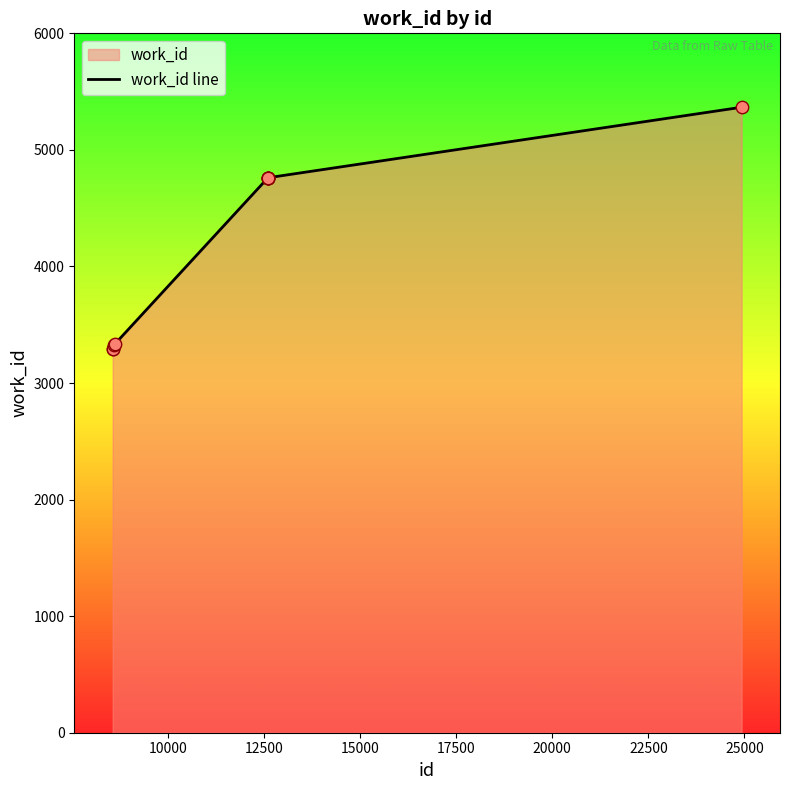

What is the difference between the maximum and minimum values?

2076